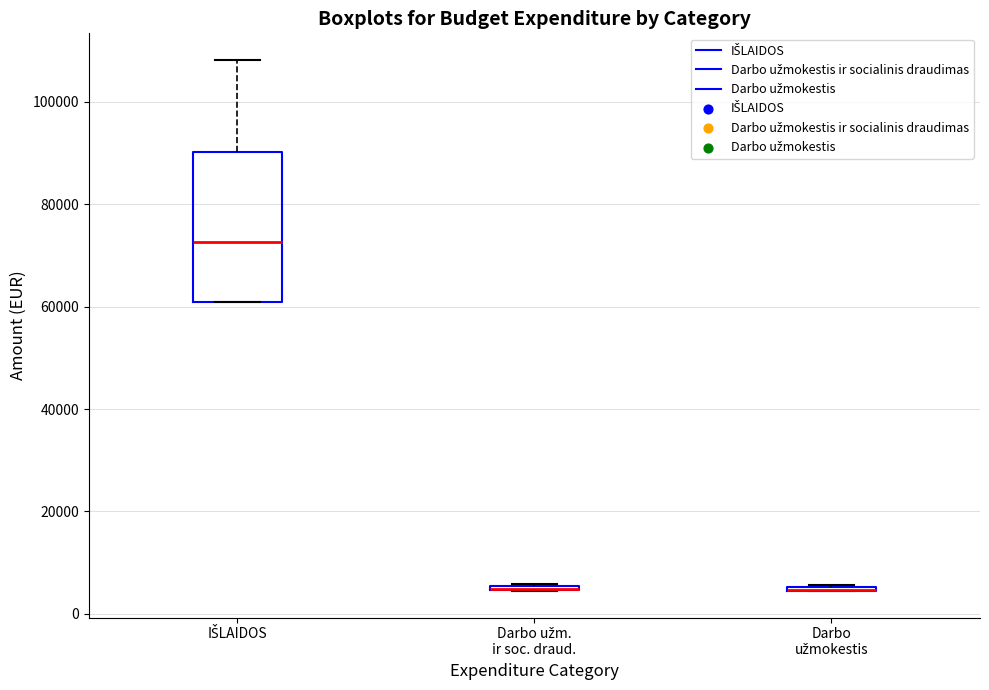

Which box is the tallest, from its lower edge to its upper edge?

IŠLAIDOS